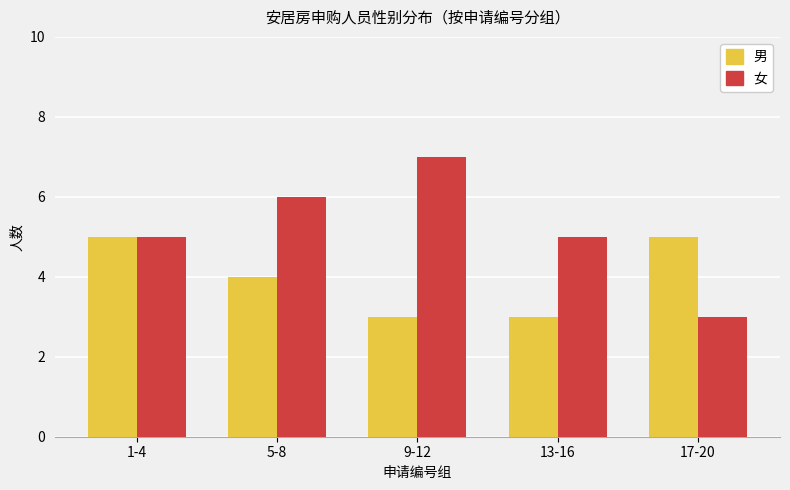

List the series in order of their overall mean, highest first.

女, 男